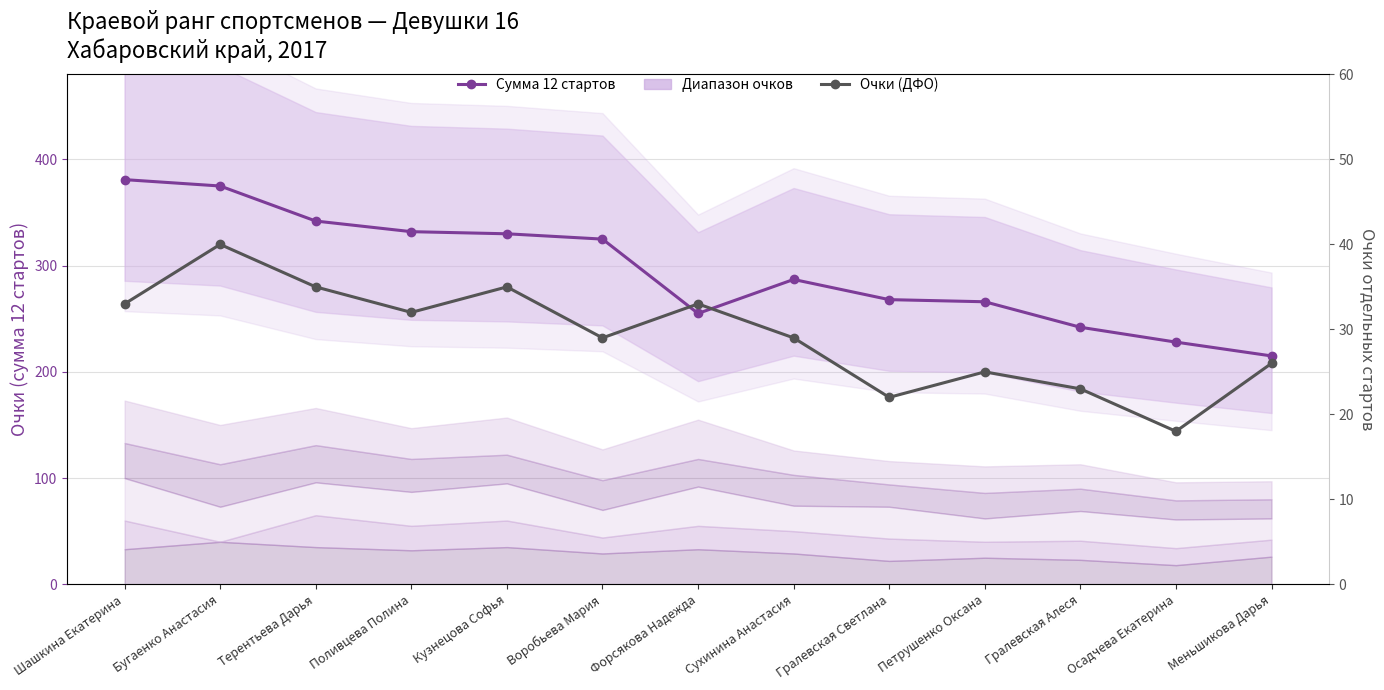

True or false: Сумма 12 стартов and Очки (ДФО) intersect in this chart.

False